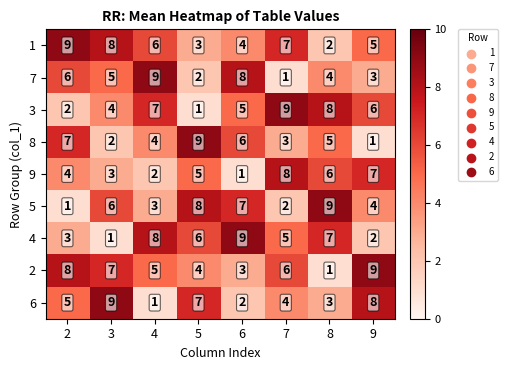

Count the number of categories in the chart.

8